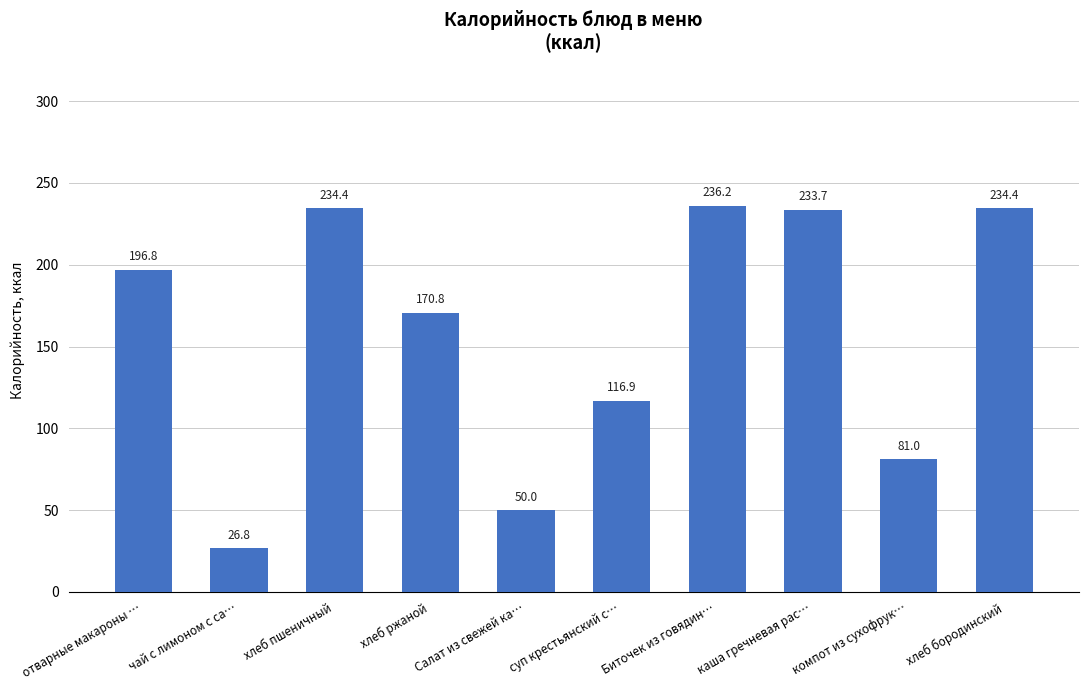

Are the bars horizontal?

No